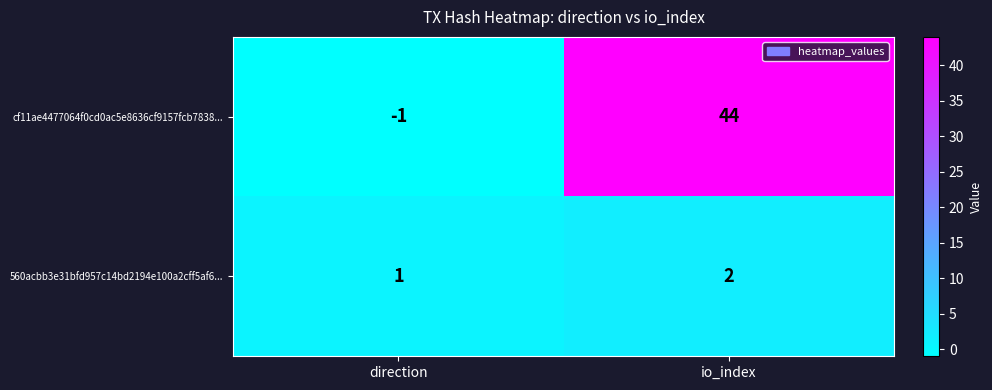

What is the greatest value displayed?

44